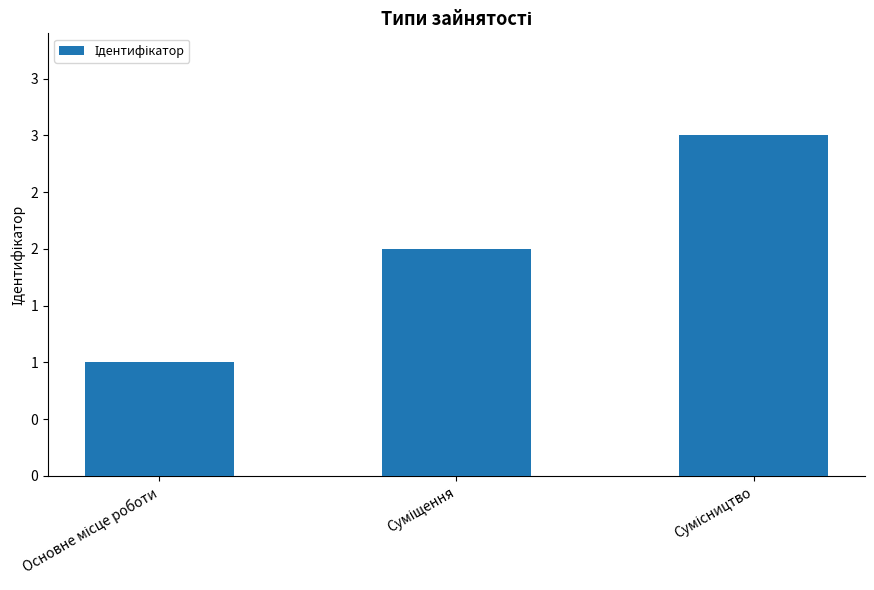

What is the average value?

2